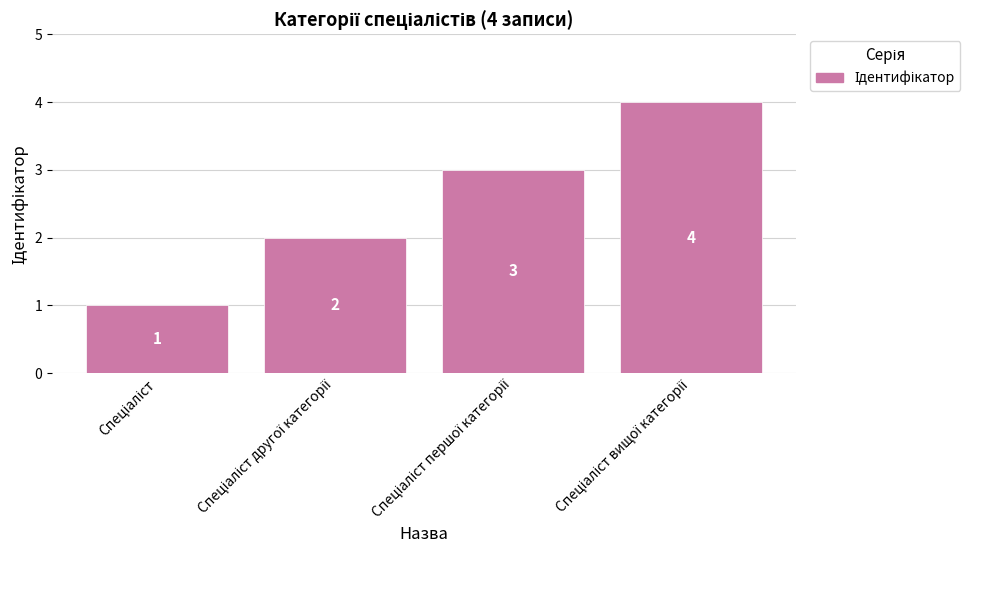

How many bars are there in total?

4